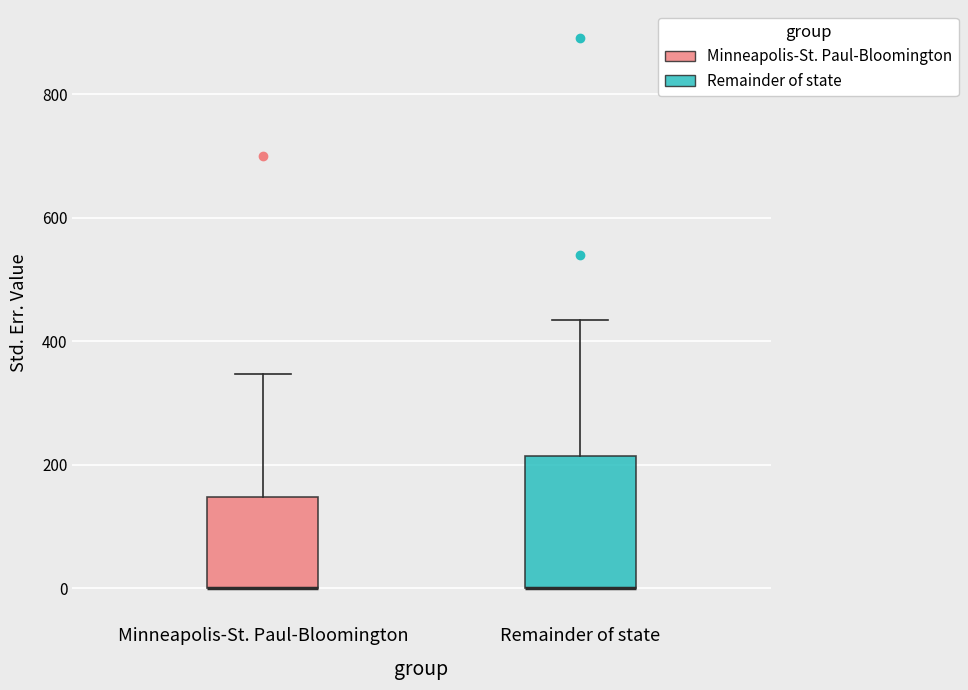

Comparing the boxes themselves (not the whiskers), which one is the tallest?

Remainder of state